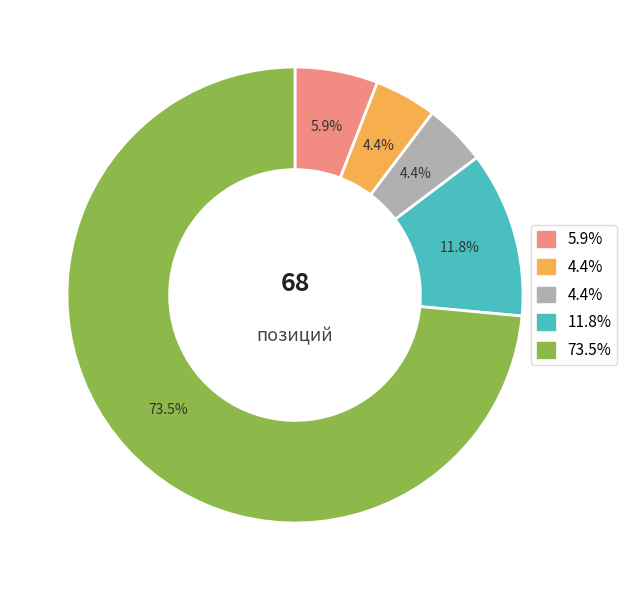

Does any single category account for the majority?

Yes